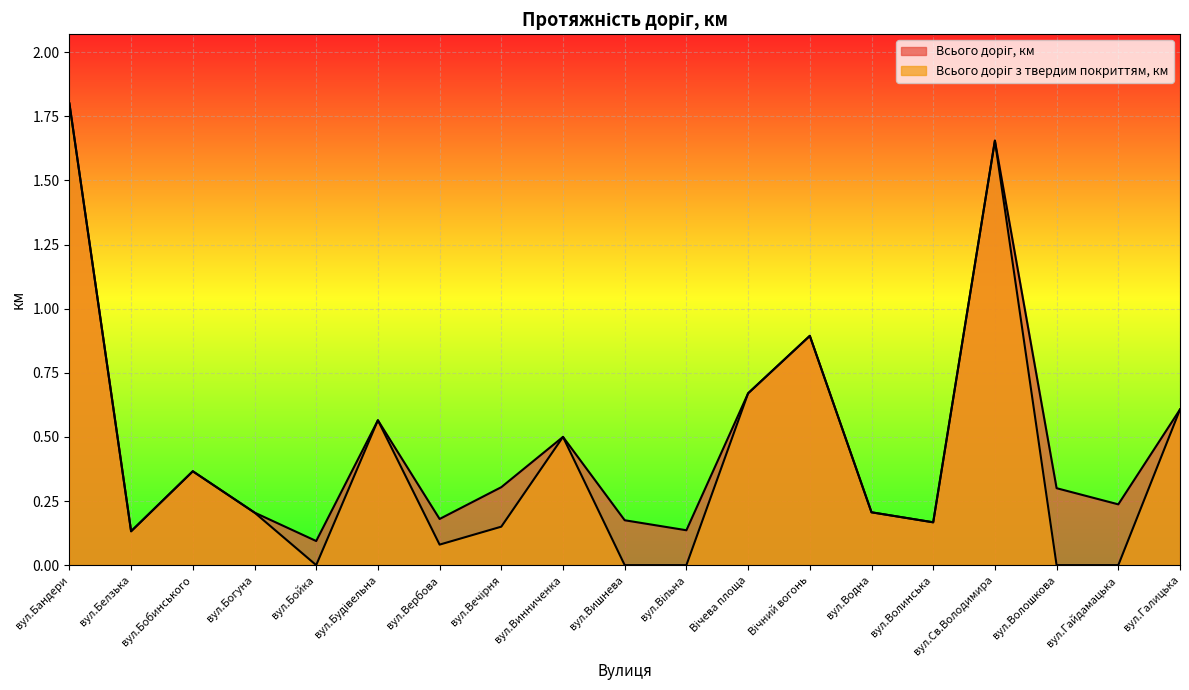

How many lines are shown in the chart?

2